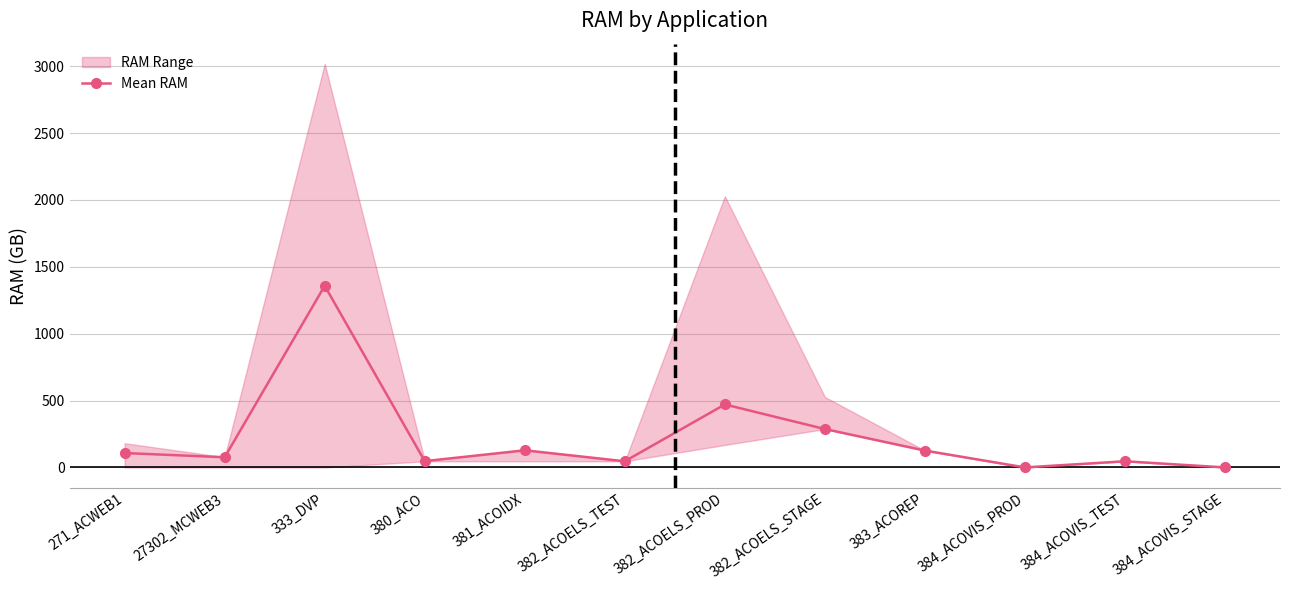

What is the difference between the values at 333_DVP and 384_ACOVIS_TEST?

1312.2